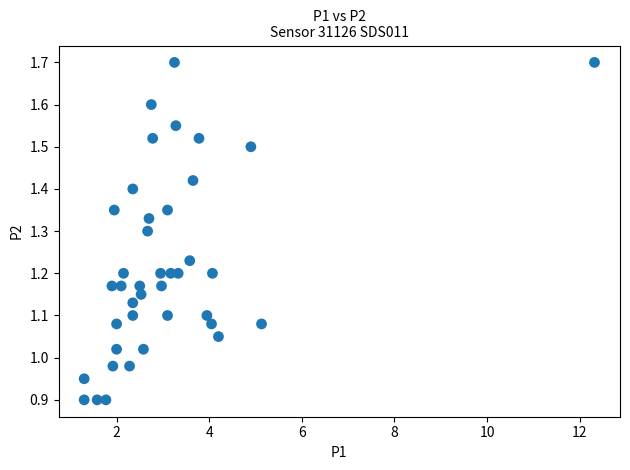

What is the range of Y values (max minus min)?

0.8